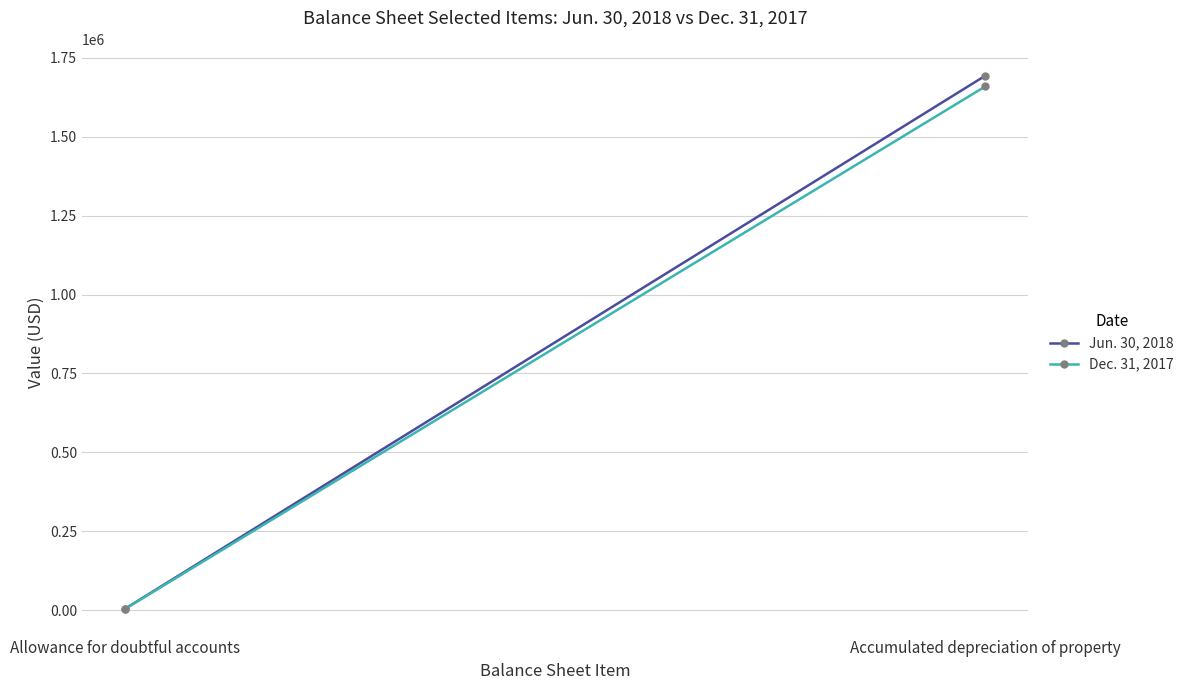

What is the total value across all series at Accumulated depreciation of property?

3352452